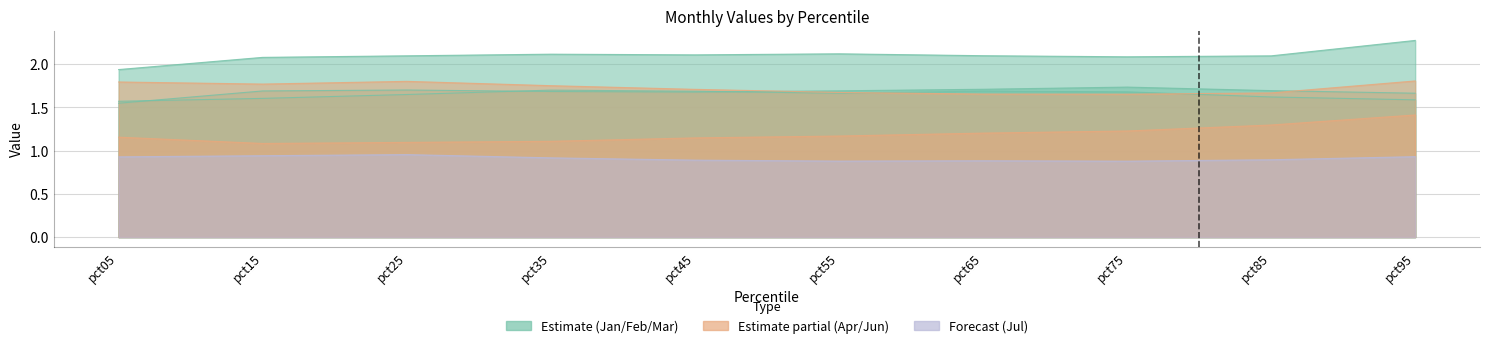

Reading left to right, transcribe all the data shown in this chart.

Jan: pct05=1.5	pct15=1.7	pct25=1.7	pct35=1.7	pct45=1.7	pct55=1.7	pct65=1.7	pct75=1.7	pct85=1.7	pct95=1.7
Feb: pct05=1.6	pct15=1.6	pct25=1.6	pct35=1.7	pct45=1.7	pct55=1.7	pct65=1.7	pct75=1.7	pct85=1.6	pct95=1.6
Mar: pct05=1.9	pct15=2.1	pct25=2.1	pct35=2.1	pct45=2.1	pct55=2.1	pct65=2.1	pct75=2.1	pct85=2.1	pct95=2.3
Apr: pct05=1.2	pct15=1.1	pct25=1.1	pct35=1.1	pct45=1.1	pct55=1.2	pct65=1.2	pct75=1.2	pct85=1.3	pct95=1.4
Jun: pct05=1.8	pct15=1.8	pct25=1.8	pct35=1.8	pct45=1.7	pct55=1.7	pct65=1.7	pct75=1.7	pct85=1.7	pct95=1.8
Jul: pct05=0.9	pct15=0.9	pct25=1.0	pct35=0.9	pct45=0.9	pct55=0.9	pct65=0.9	pct75=0.9	pct85=0.9	pct95=0.9